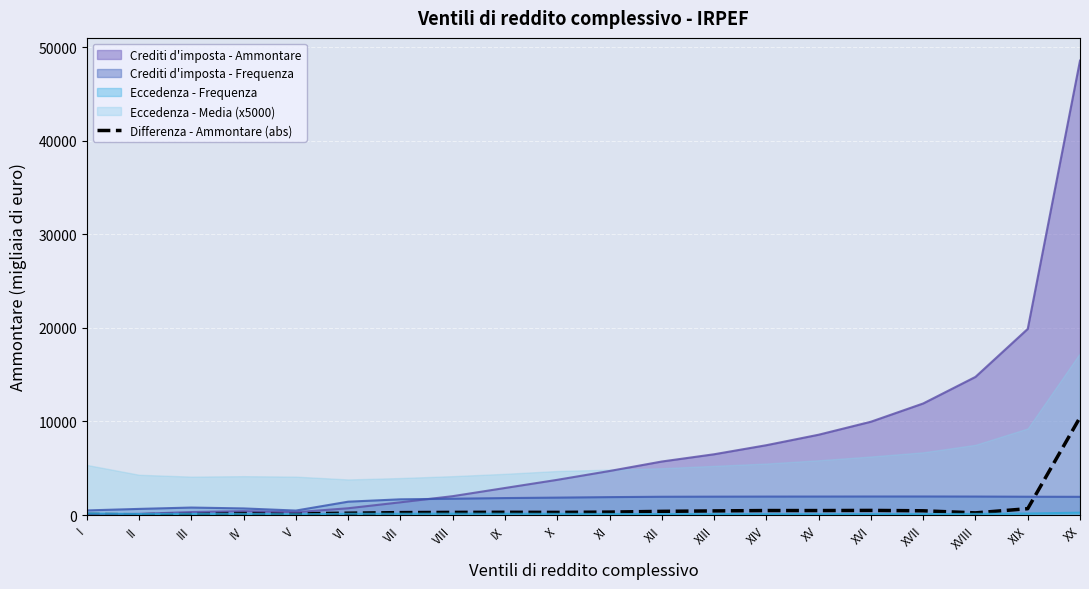

Which category has the highest value across all series?

XX